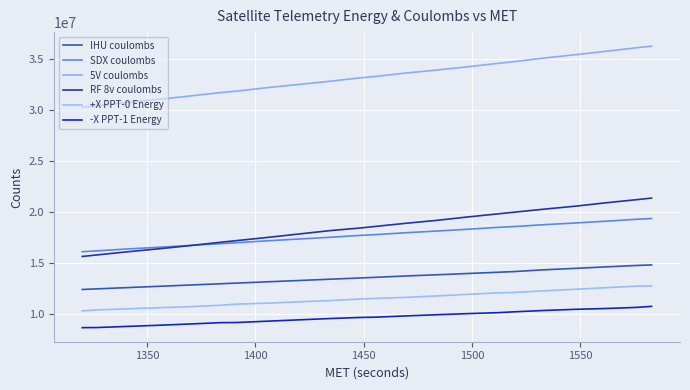

What is the highest value of the +X PPT-0 Energy series?

12738936